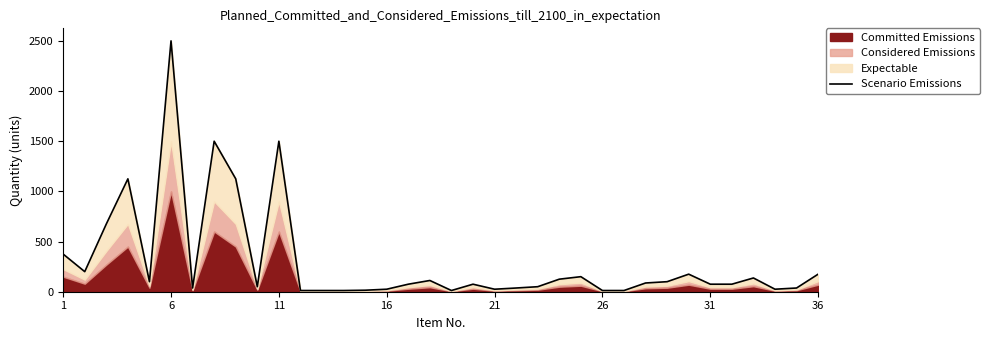

Is it true that the value at 26 is 3?

False